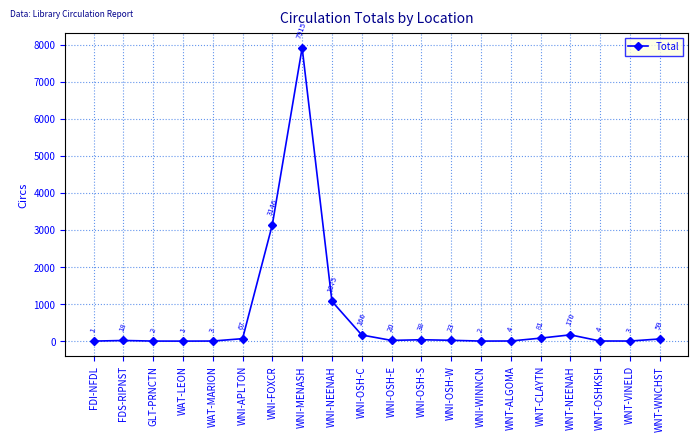

Is it true that the value at WNI-MENASH is 7915?

True